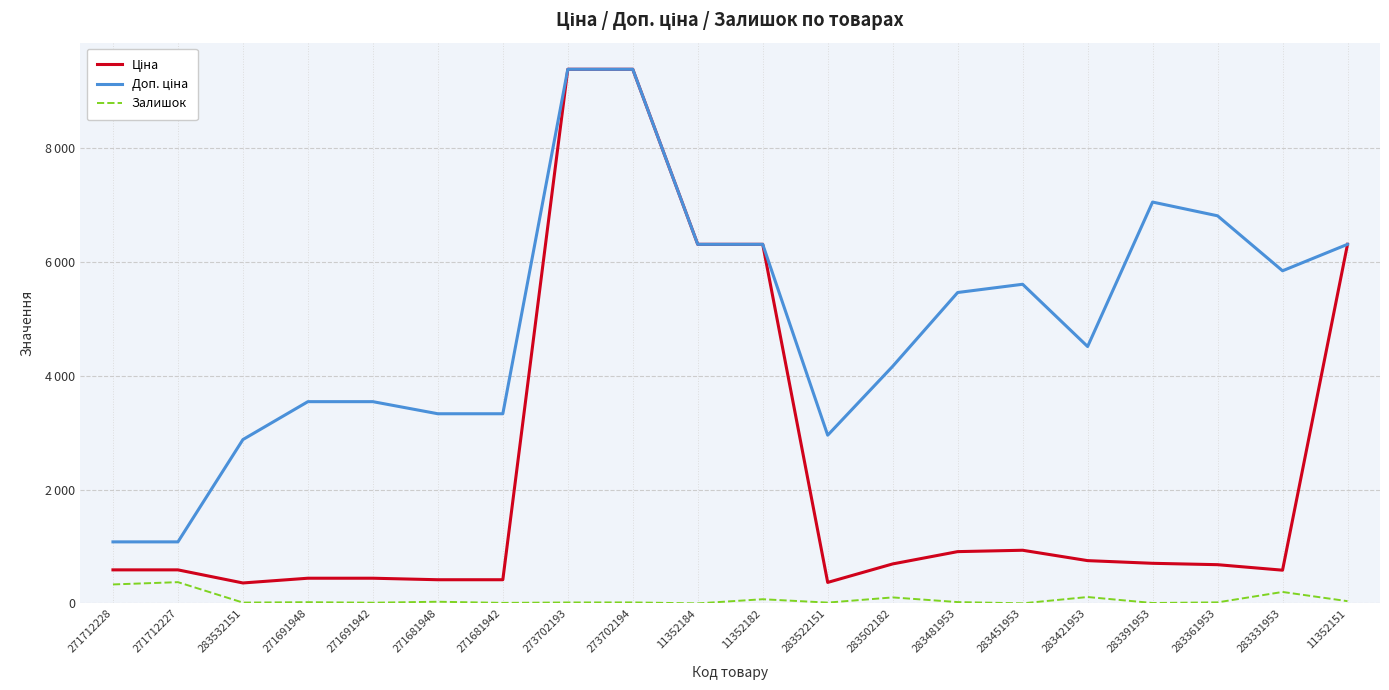

Is this an area chart (filled region under the line)?

No